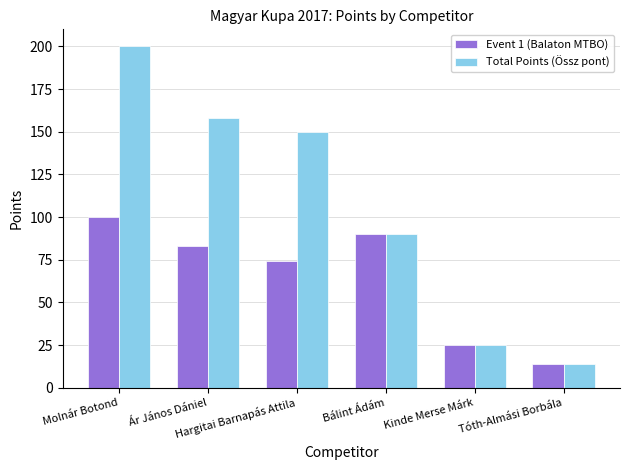

What is the sum of all Event 1 (Balaton MTBO) values?

386.4